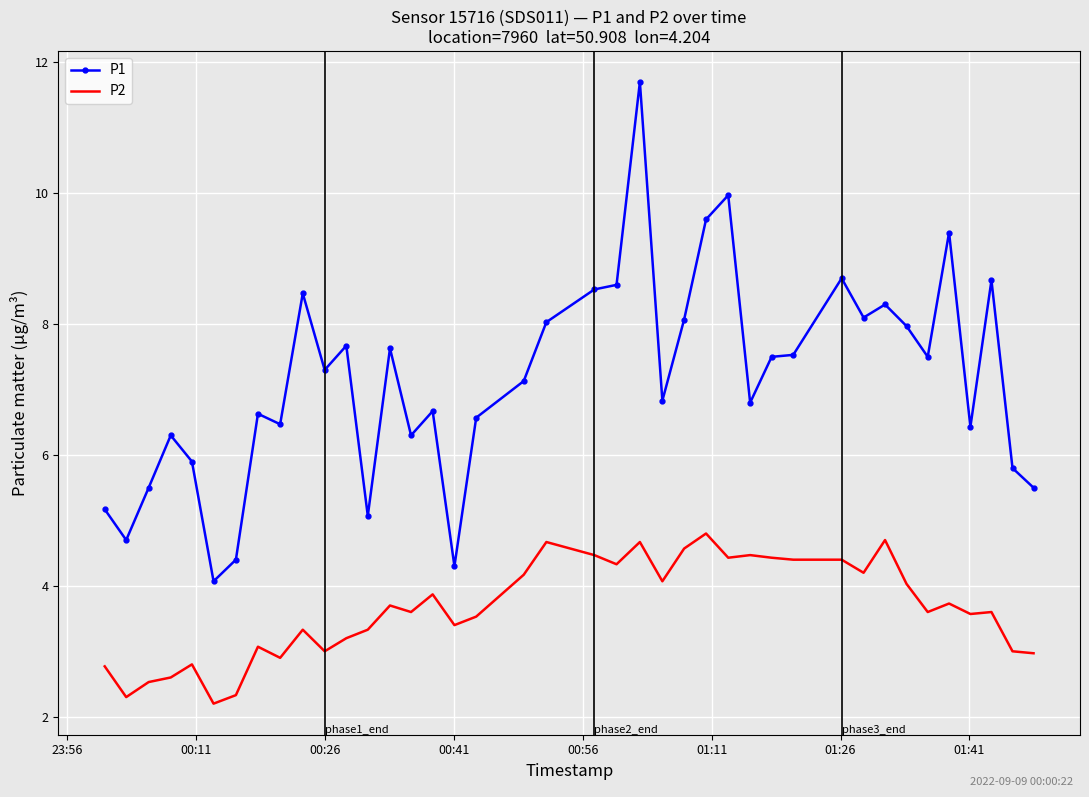

True or false: P1 and P2 intersect in this chart.

False